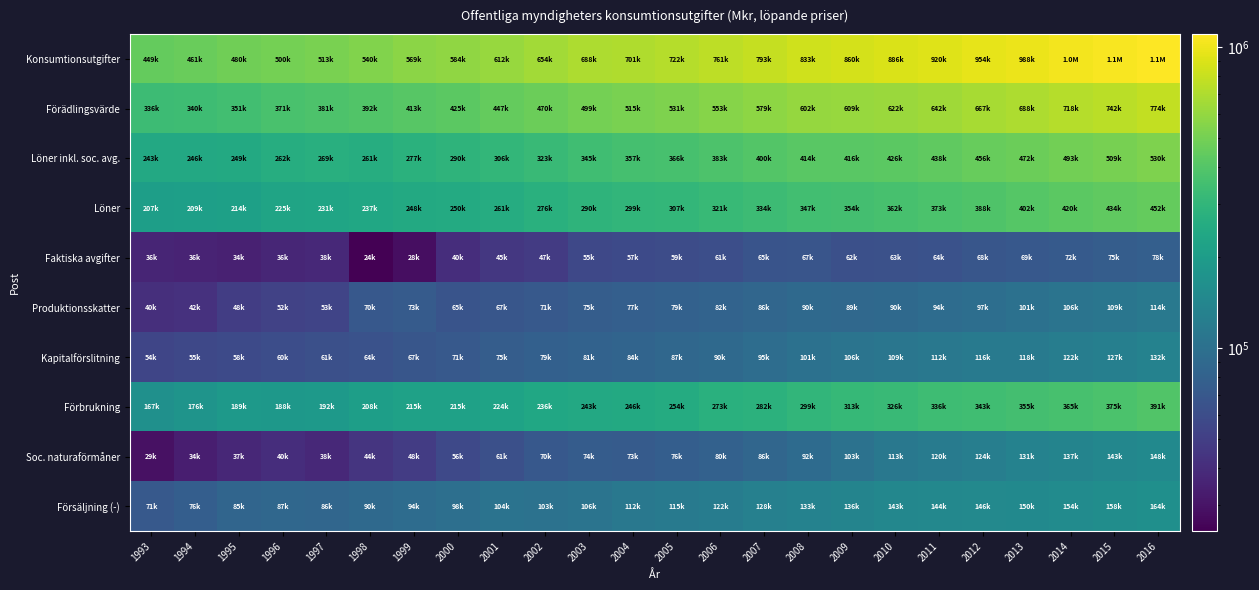

Between 1994 and 2008, which series saw the biggest shift?

Konsumtionsutgifter